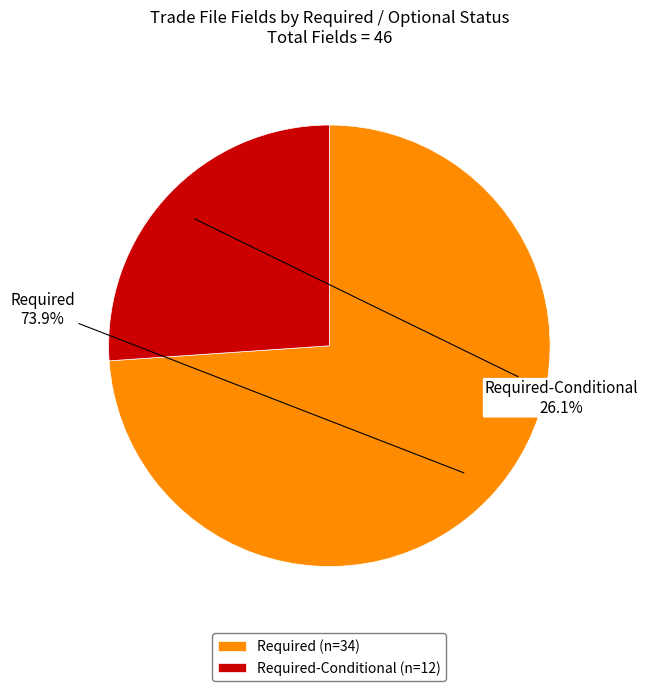

Which slice is the largest?

Required (n=34)